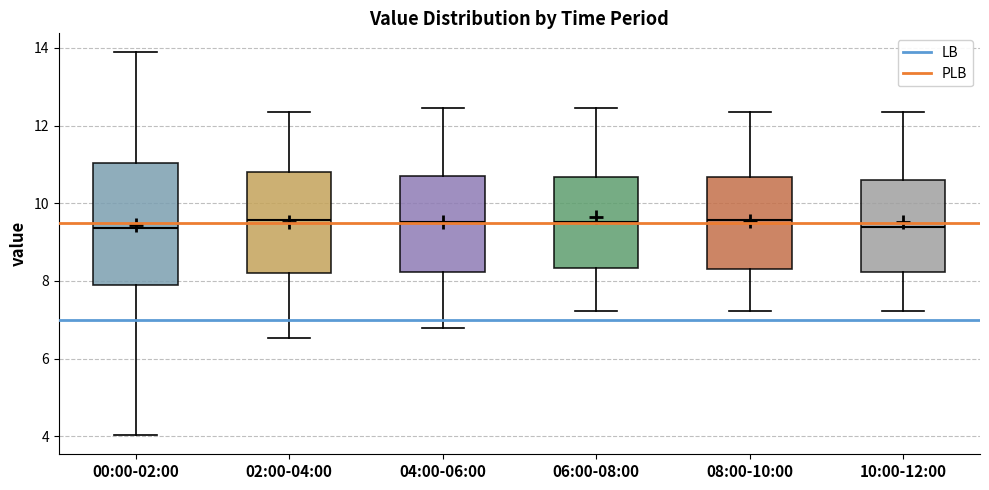

Comparing the boxes themselves (not the whiskers), which one is the tallest?

00:00-02:00